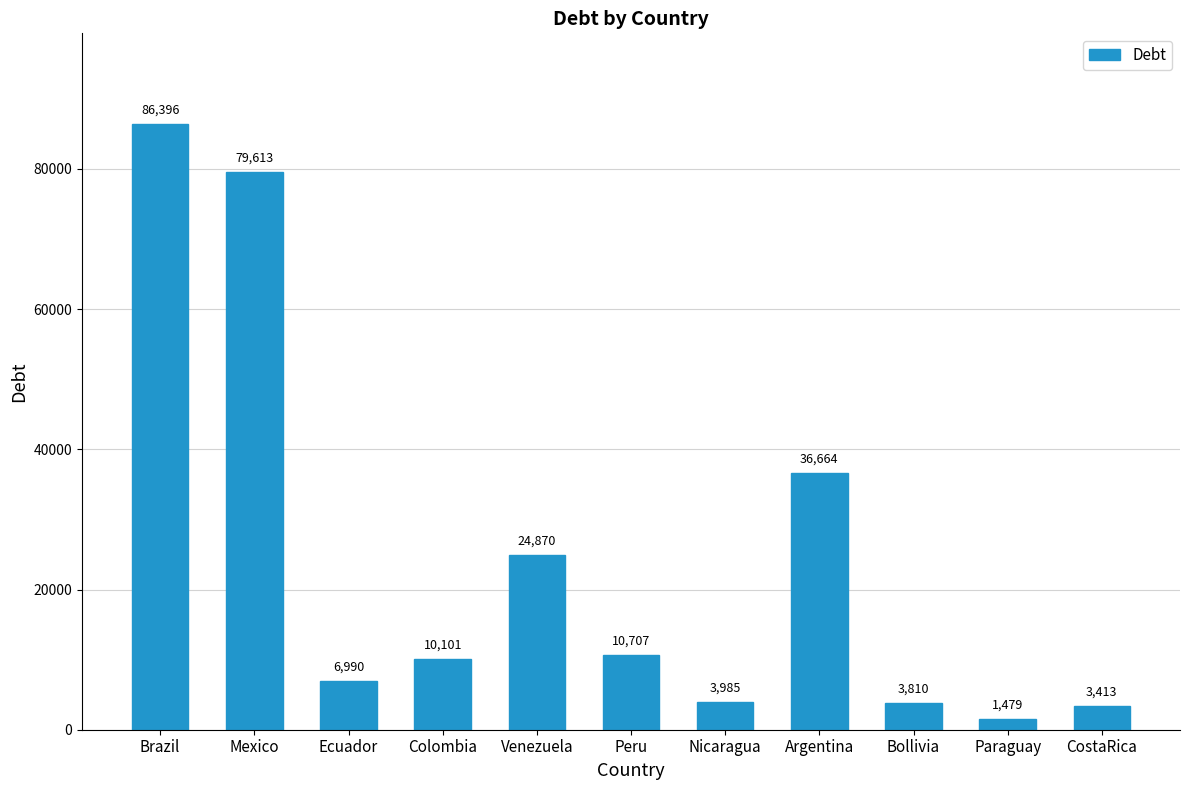

Approximately how many times larger is the value at Brazil compared to Ecuador?

12.4